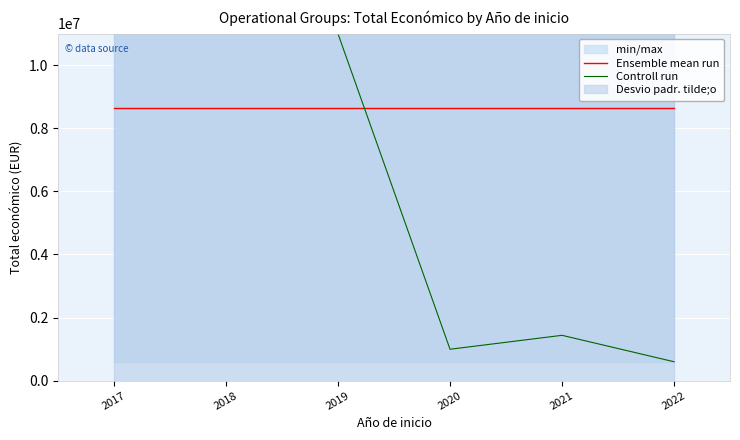

What is the spread (max minus min) of values at 2019?

2344706.3